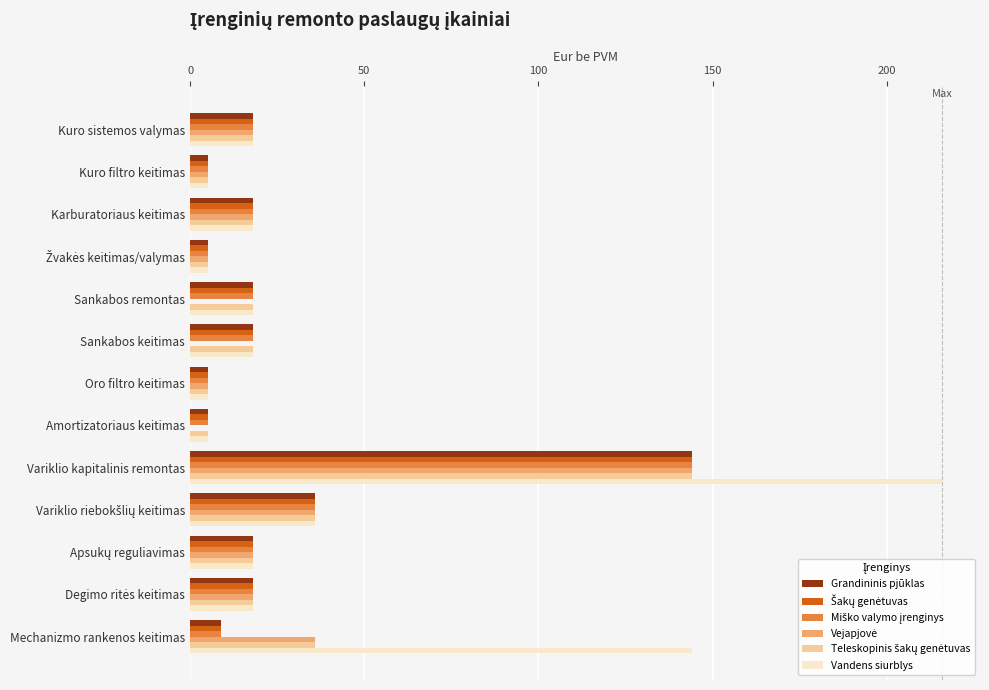

Which series has the largest total across all categories?

Vandens siurblys